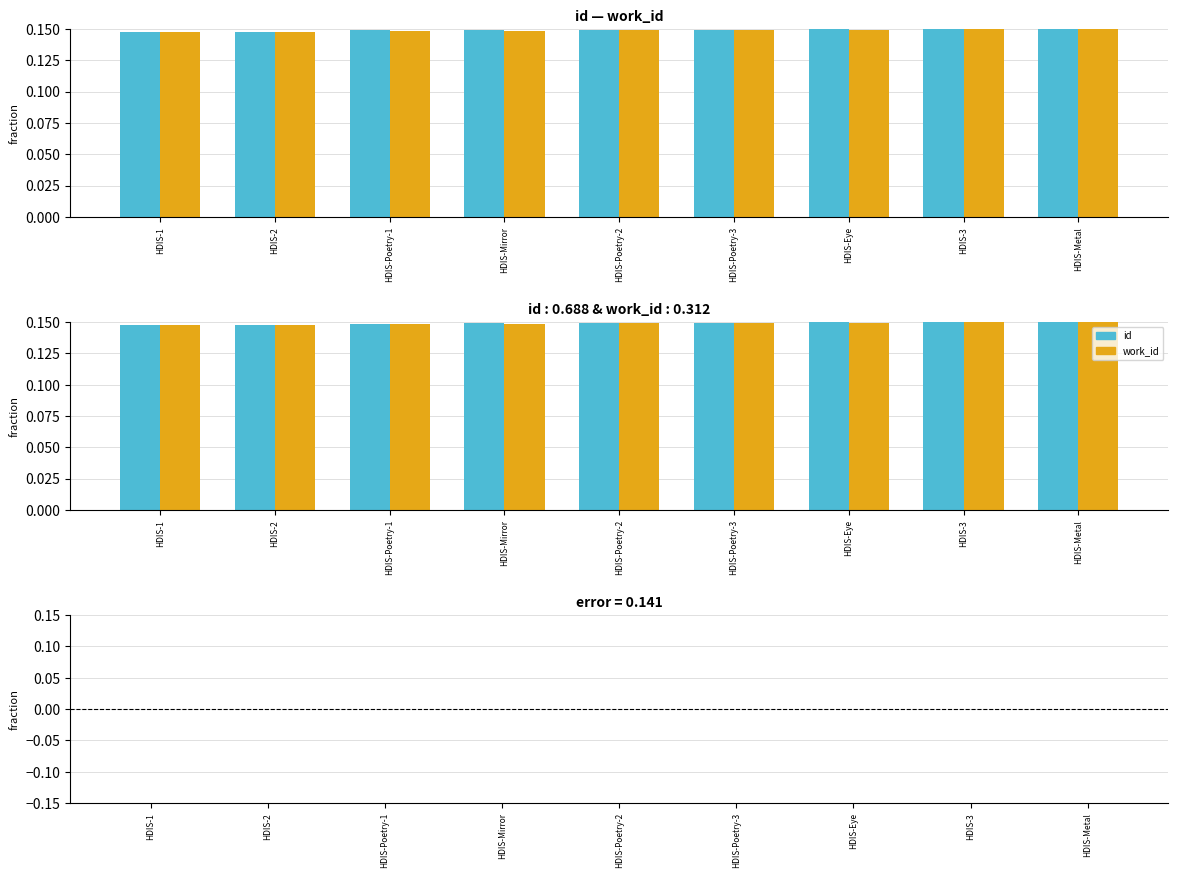

The value of work_id at HDIS-Poetry-2 is 0.3. True or false?

False